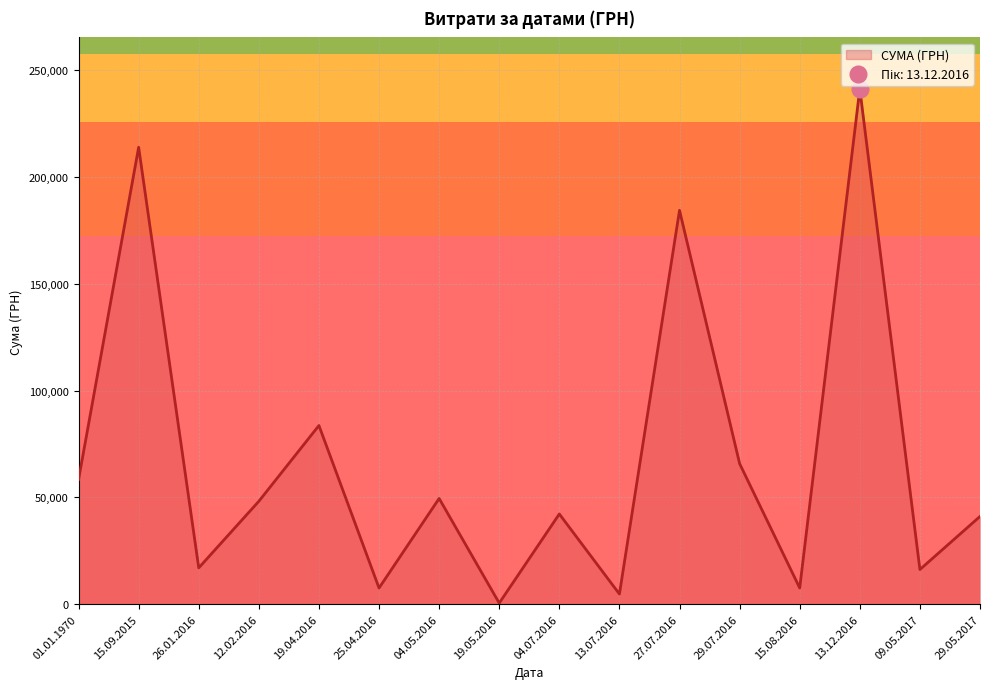

Is it true that the value at 13.07.2016 is 3109.4?

False